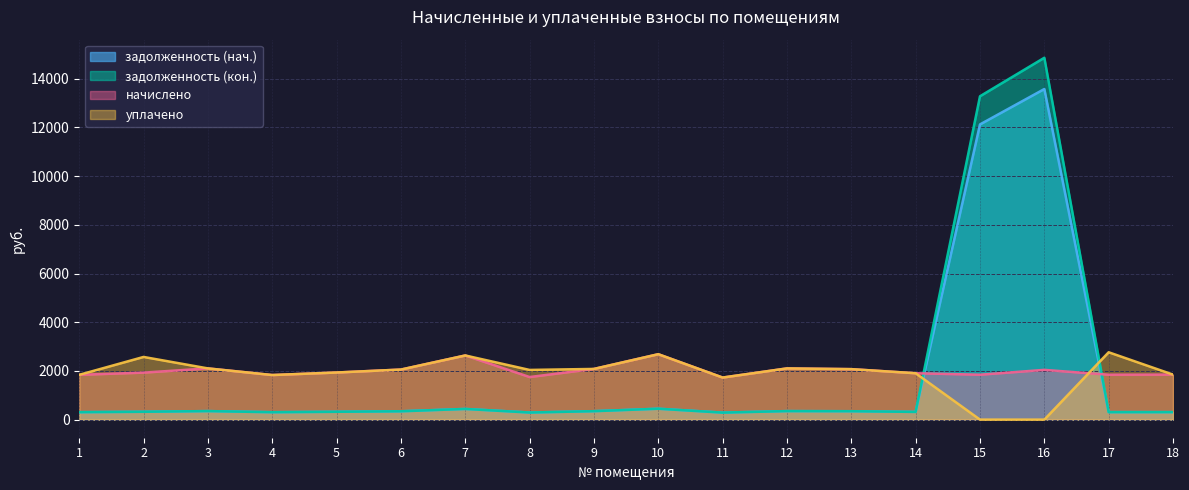

The задолженность (кон.) series shows 201.1 at 7. True or false?

False